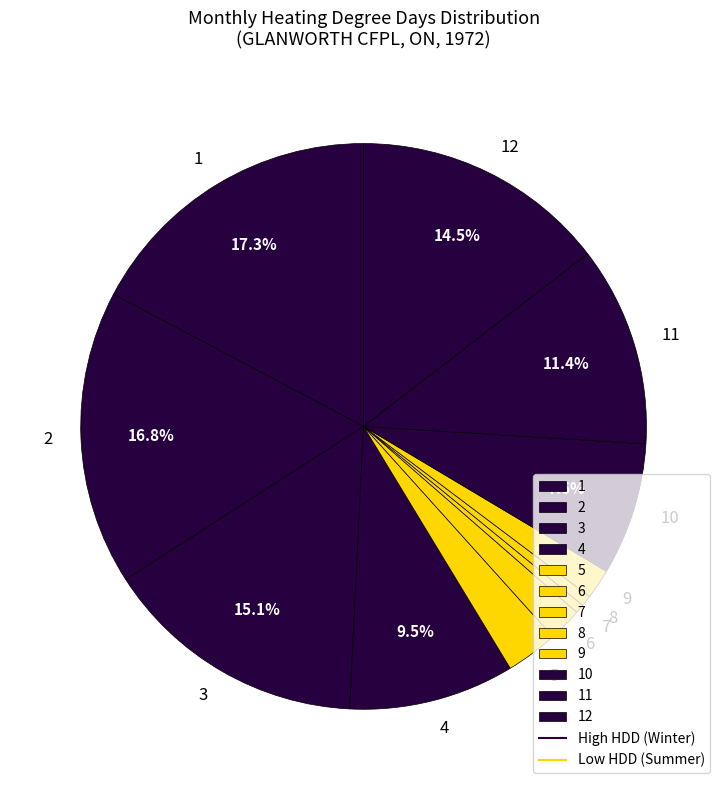

To the nearest percent, what percentage of the pie is 5?

3%